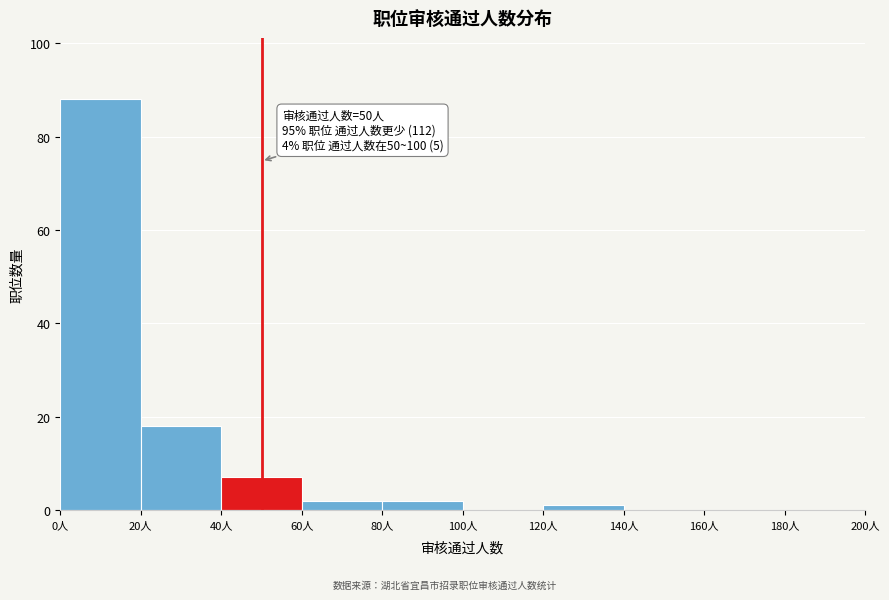

Which range on the x-axis has the tallest bar?

0 to 20